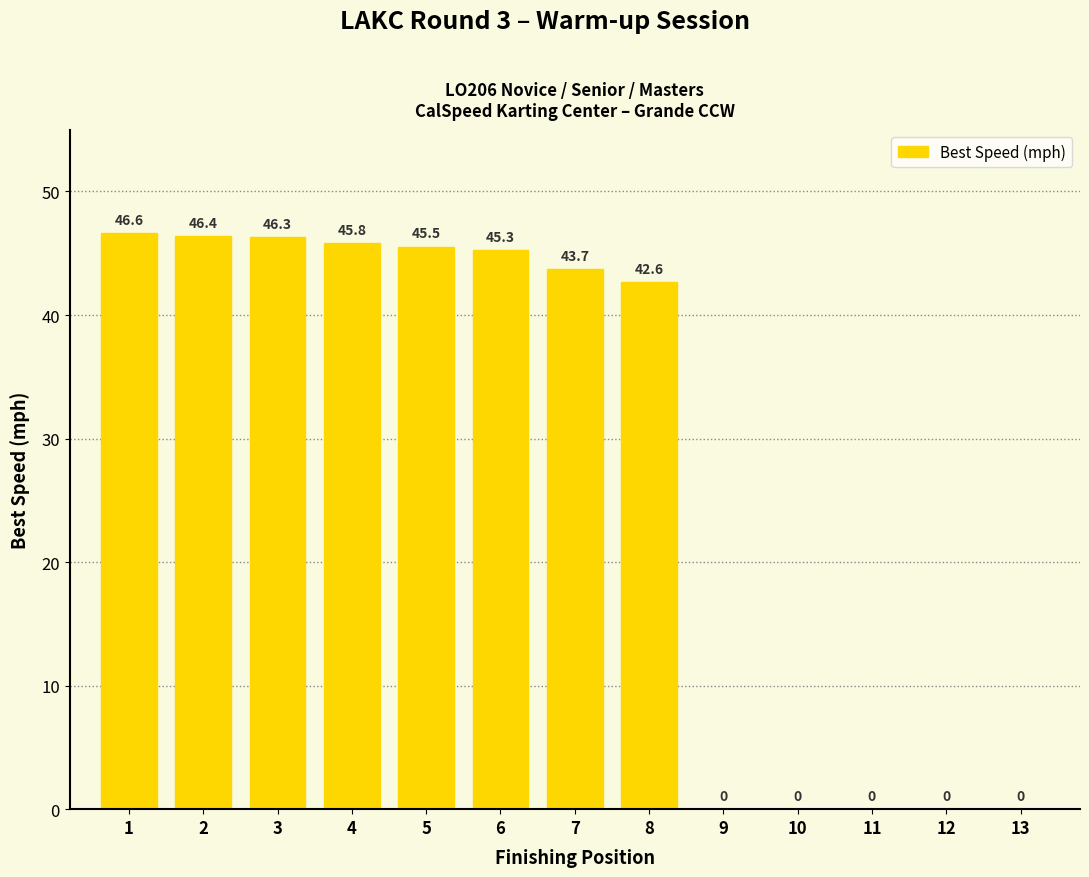

What is the average value?

27.9